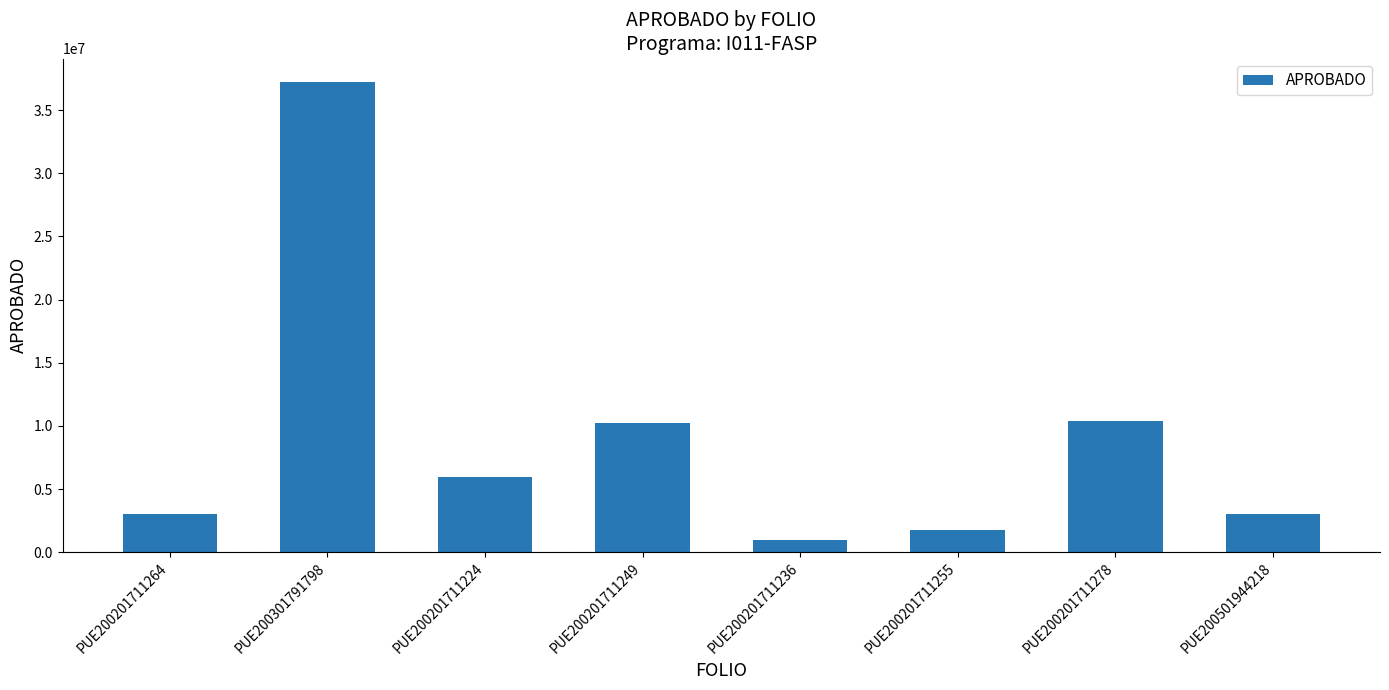

True or false: the data shows 5945288.2 at PUE200201711224.

True